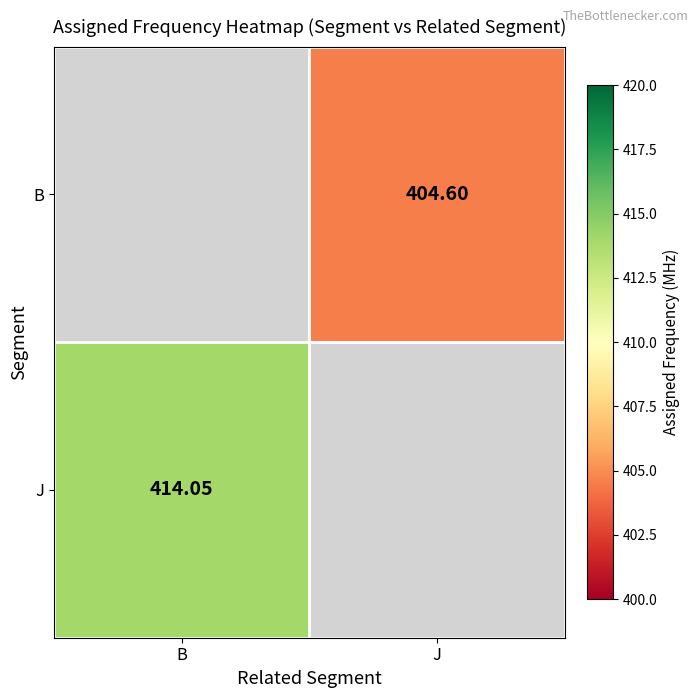

What is the minimum value shown in the chart?

404.6